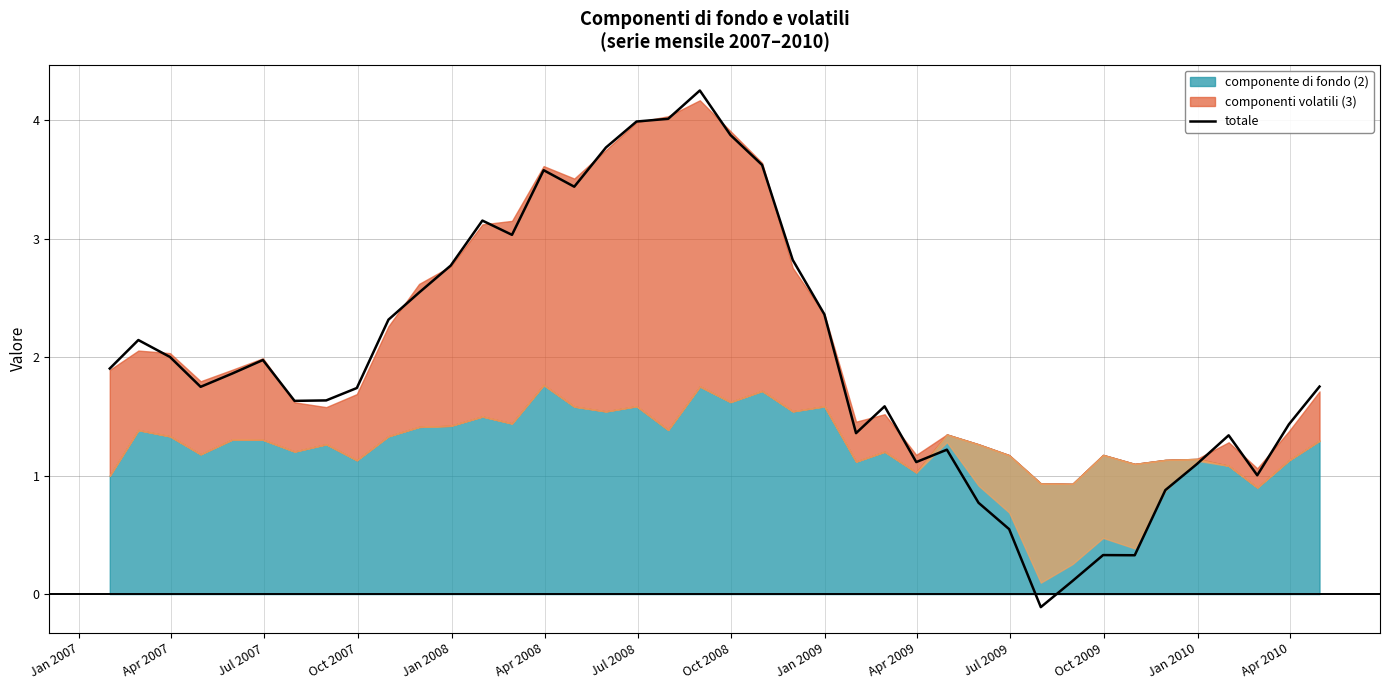

What is the value of the 18th point from the left?

4.0